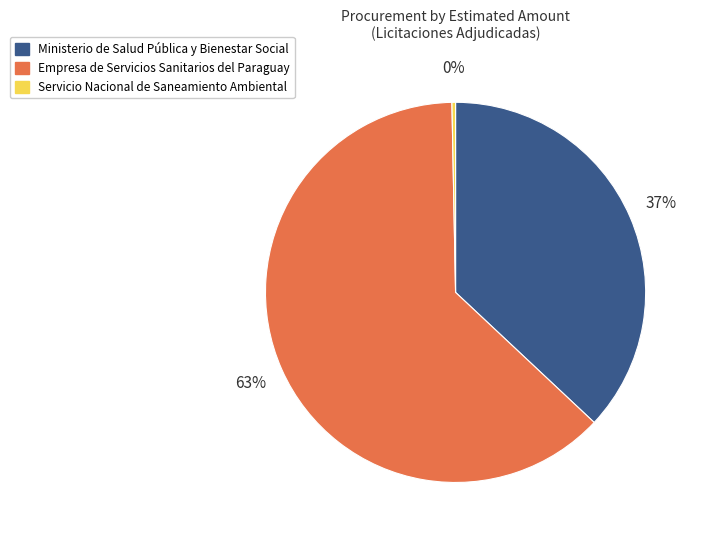

True or false: Ministerio de Salud Pública y Bienestar Social accounts for 37% of the total.

True